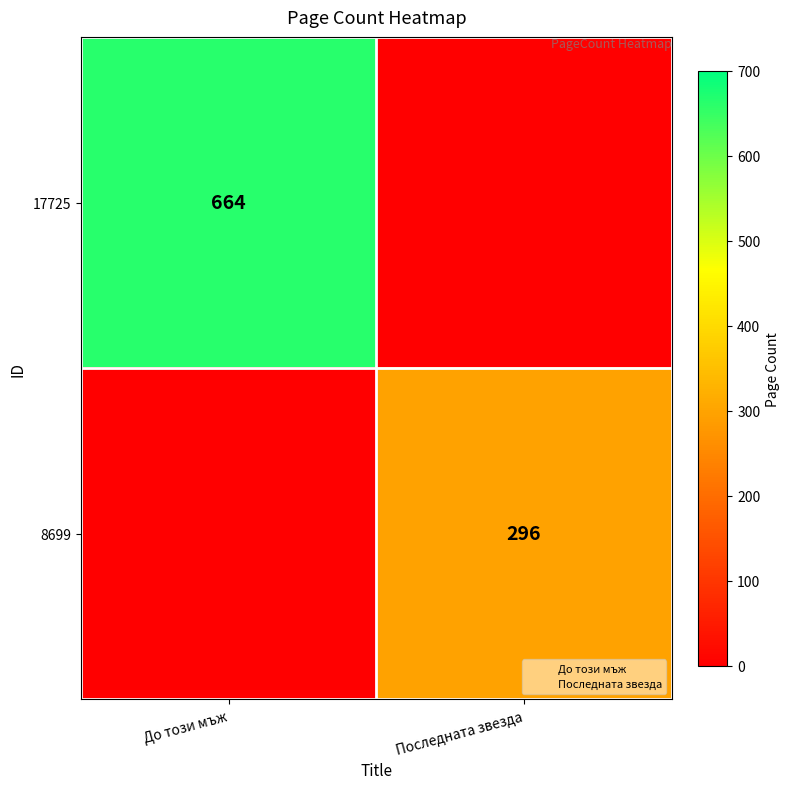

List the series in order of their peak value, lowest first.

8699, 17725